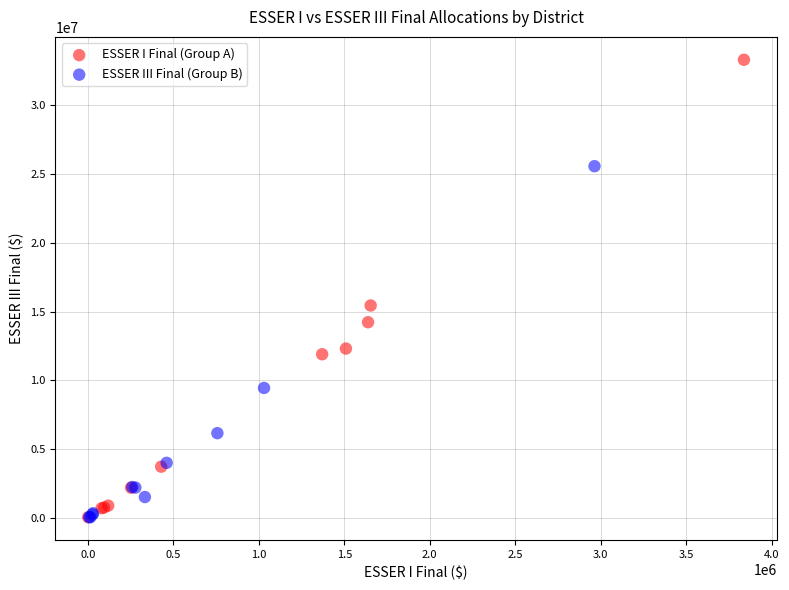

Which series contains the highest Y value?

ESSER I Final (Group A)